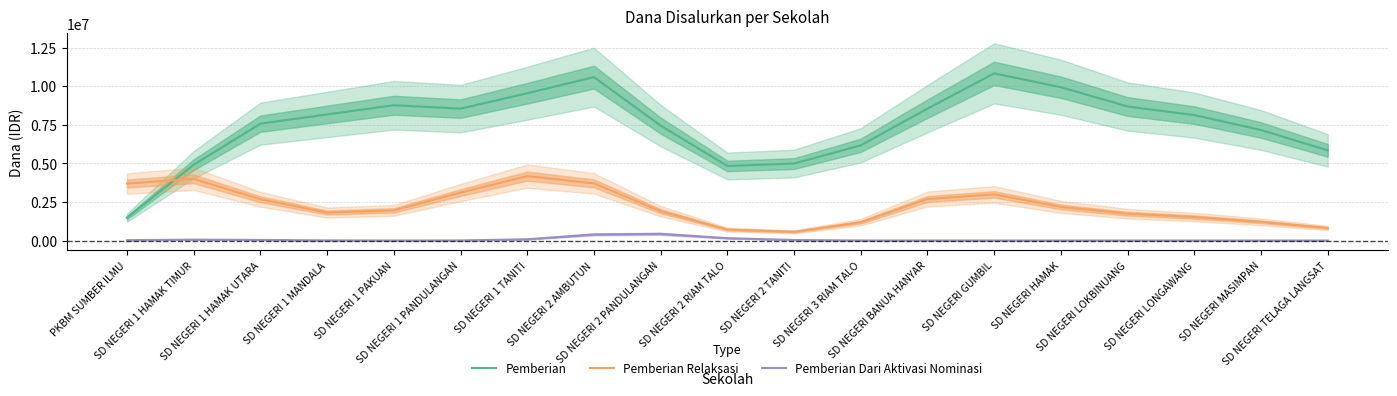

Which series has the widest spread of values?

Pemberian